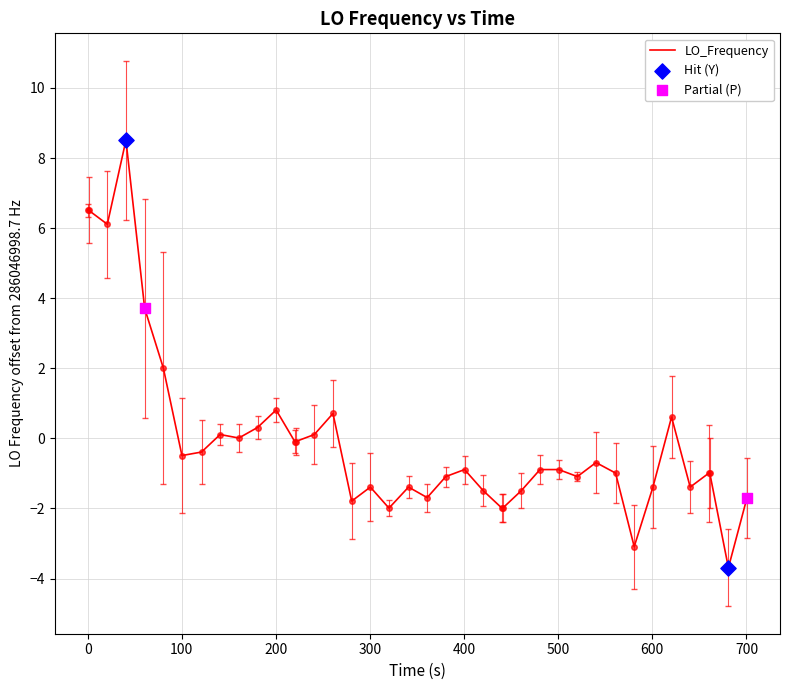

What is the smallest value displayed?

-3.7